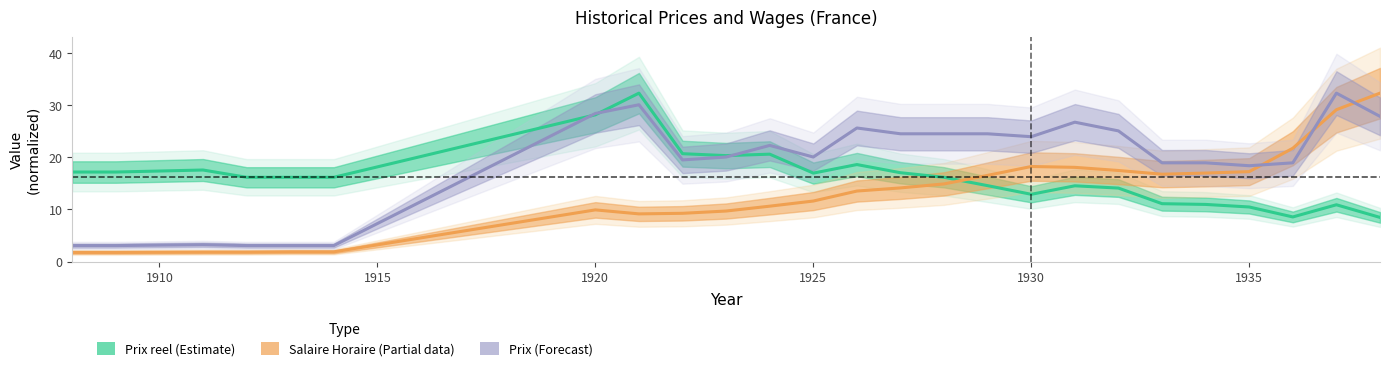

What is the average value of the Prix (Forecast) series?

18.8